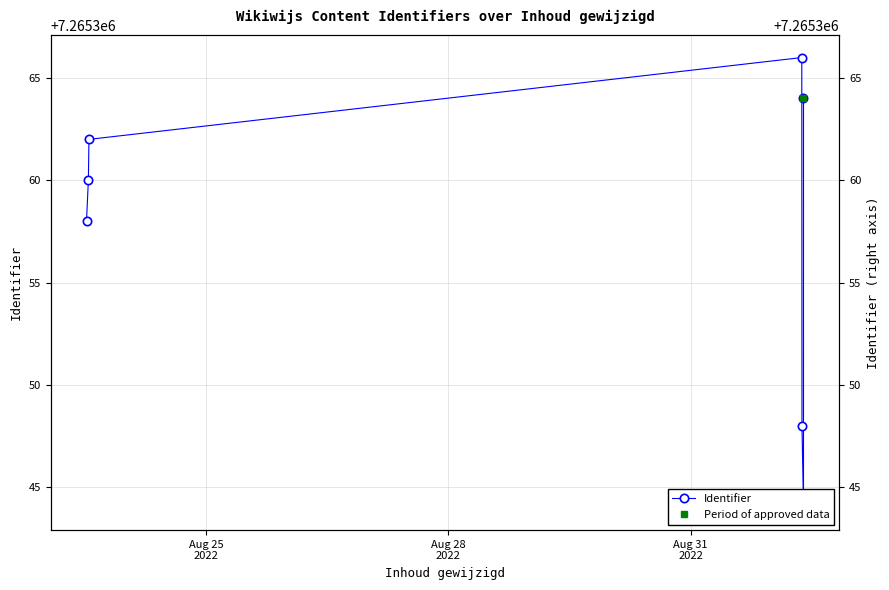

True or false: the data has more than 1 interior local peaks.

False